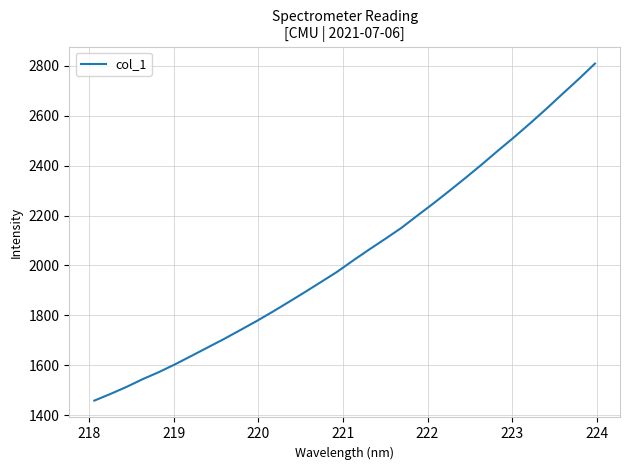

What is the smallest value displayed?

1458.4